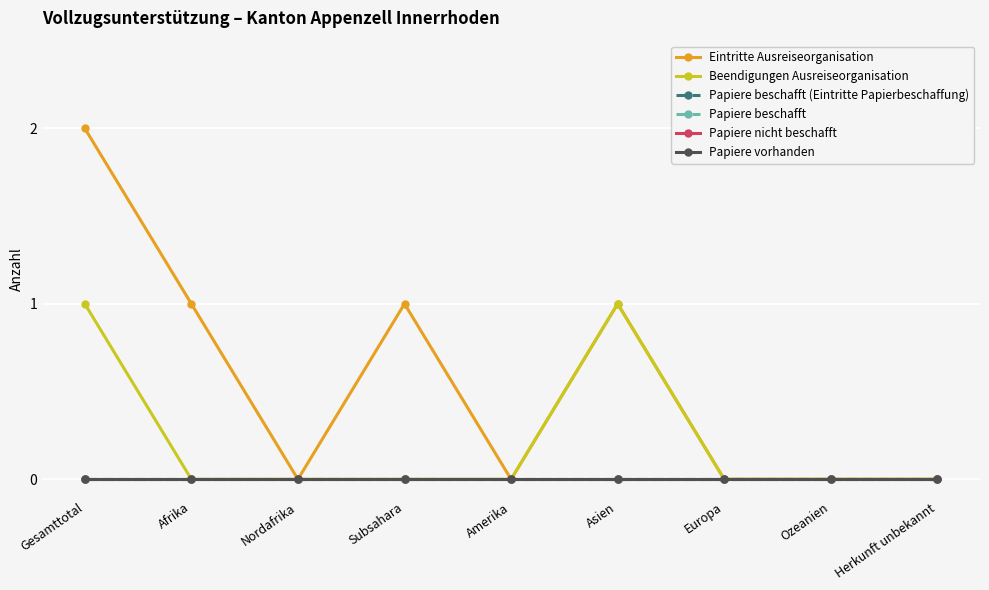

Reading left to right, transcribe all the data shown in this chart.

Eintritte Ausreiseorganisation: Gesamttotal=2	Afrika=1	Nordafrika=0	Subsahara=1	Amerika=0	Asien=1	Europa=0	Ozeanien=0	Herkunft unbekannt=0
Beendigungen Ausreiseorganisation: Gesamttotal=1	Afrika=0	Nordafrika=0	Subsahara=0	Amerika=0	Asien=1	Europa=0	Ozeanien=0	Herkunft unbekannt=0
Papiere beschafft (Eintritte Papierbeschaffung): Gesamttotal=0	Afrika=0	Nordafrika=0	Subsahara=0	Amerika=0	Asien=0	Europa=0	Ozeanien=0	Herkunft unbekannt=0
Papiere beschafft: Gesamttotal=0	Afrika=0	Nordafrika=0	Subsahara=0	Amerika=0	Asien=0	Europa=0	Ozeanien=0	Herkunft unbekannt=0
Papiere nicht beschafft: Gesamttotal=0	Afrika=0	Nordafrika=0	Subsahara=0	Amerika=0	Asien=0	Europa=0	Ozeanien=0	Herkunft unbekannt=0
Papiere vorhanden: Gesamttotal=0	Afrika=0	Nordafrika=0	Subsahara=0	Amerika=0	Asien=0	Europa=0	Ozeanien=0	Herkunft unbekannt=0